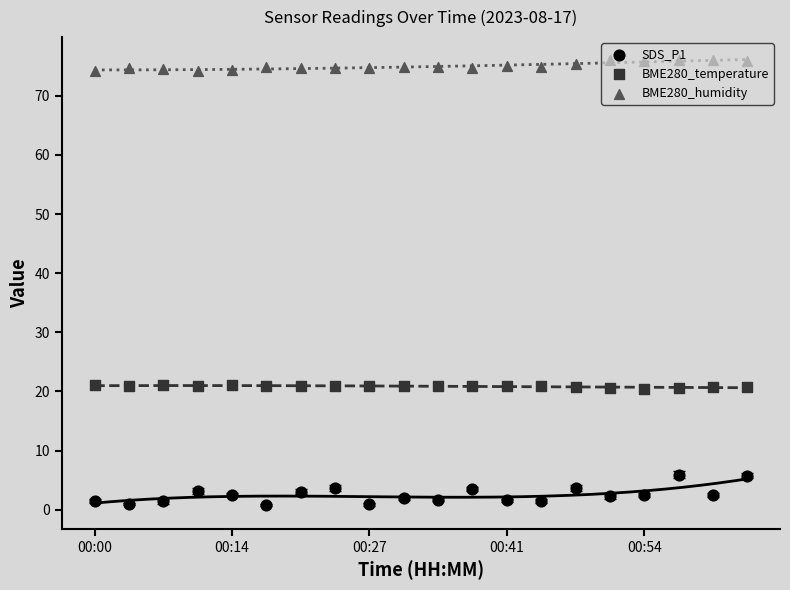

What are all the series names shown in the legend?

SDS_P1, BME280_temperature, BME280_humidity